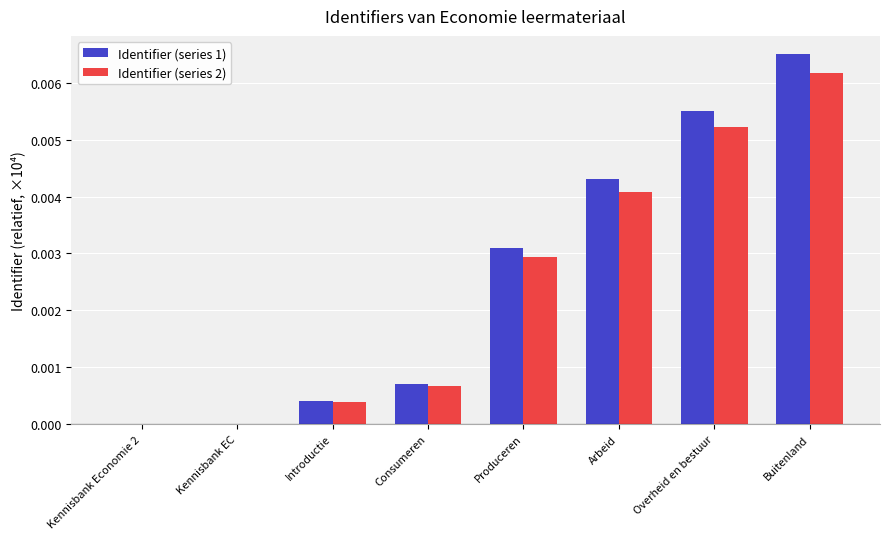

Are the bars horizontal?

No